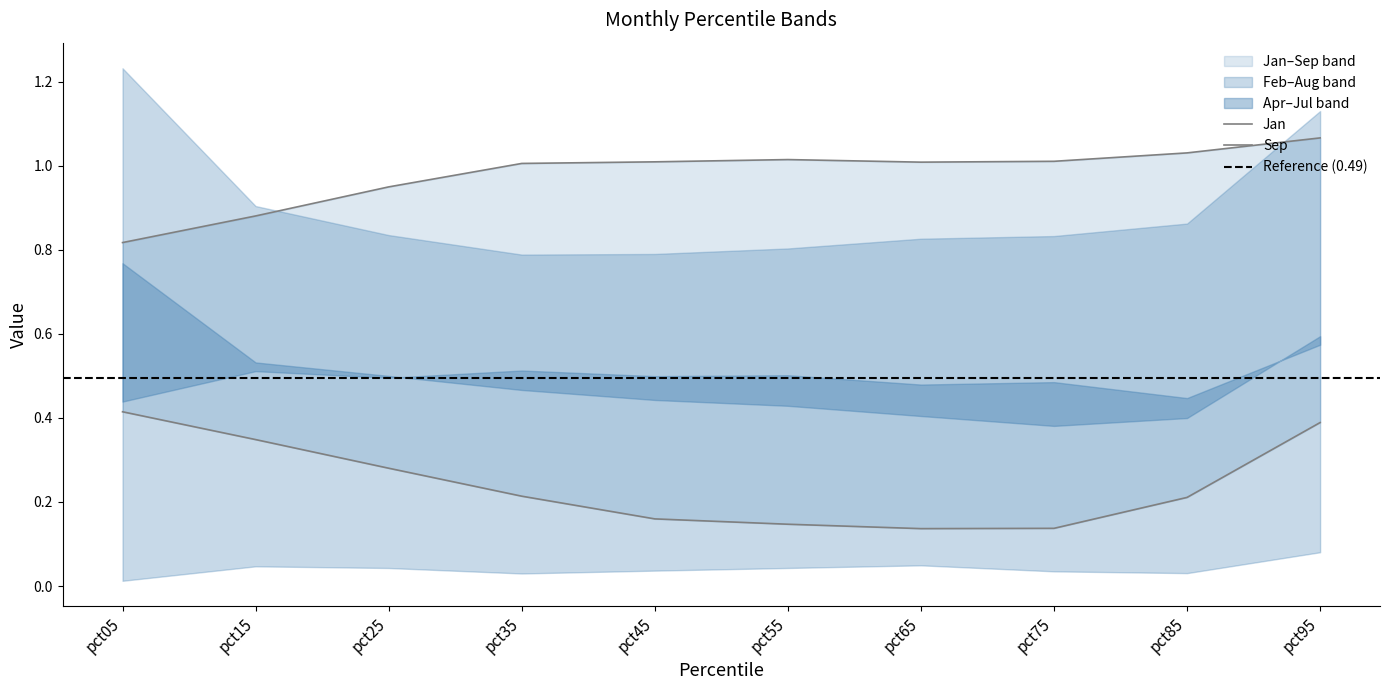

At which label is Jan closest to 0?

pct65